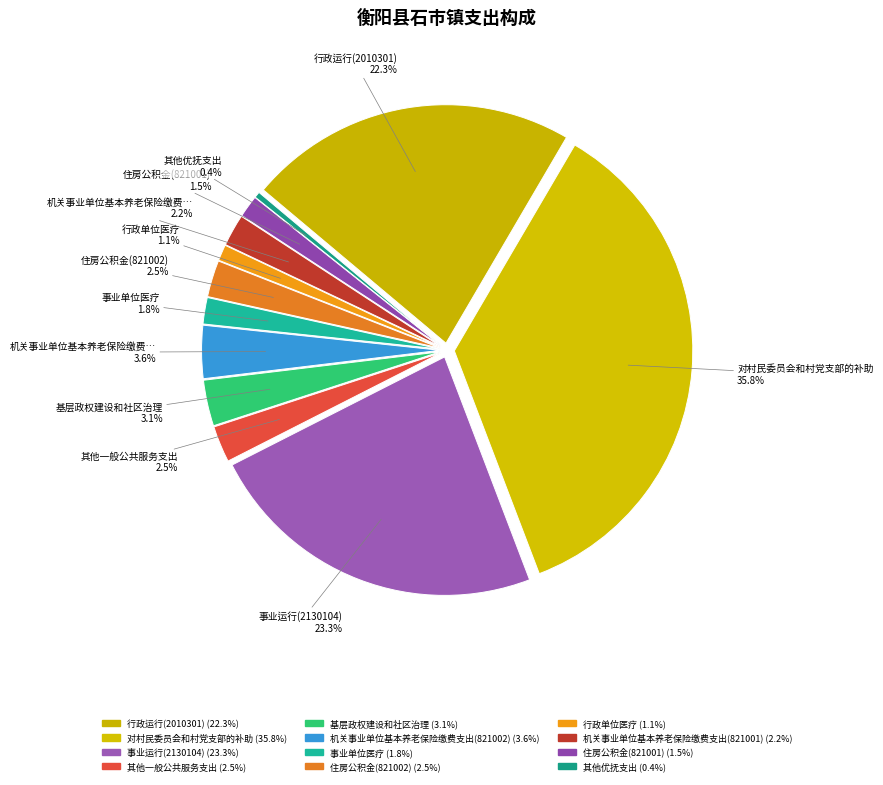

True or false: 行政运行(2010301) accounts for 22% of the total.

True